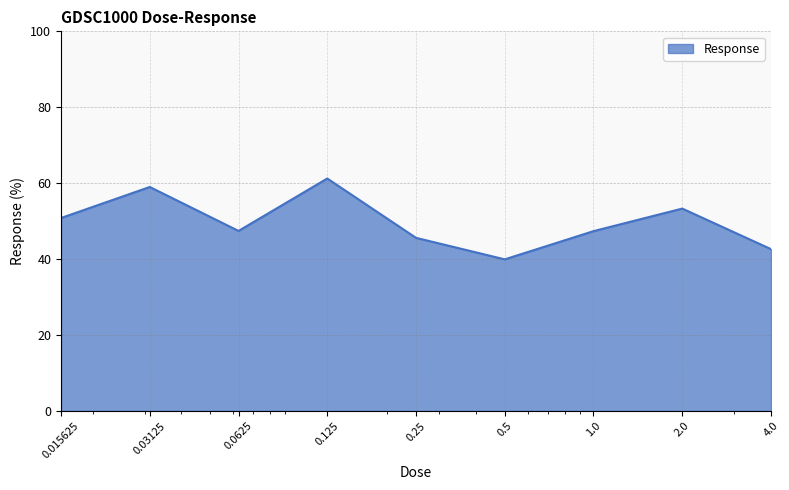

Reading left to right, what are all the values shown in this chart?

50.8	59.0	47.4	61.2	45.6	39.9	47.4	53.3	42.6